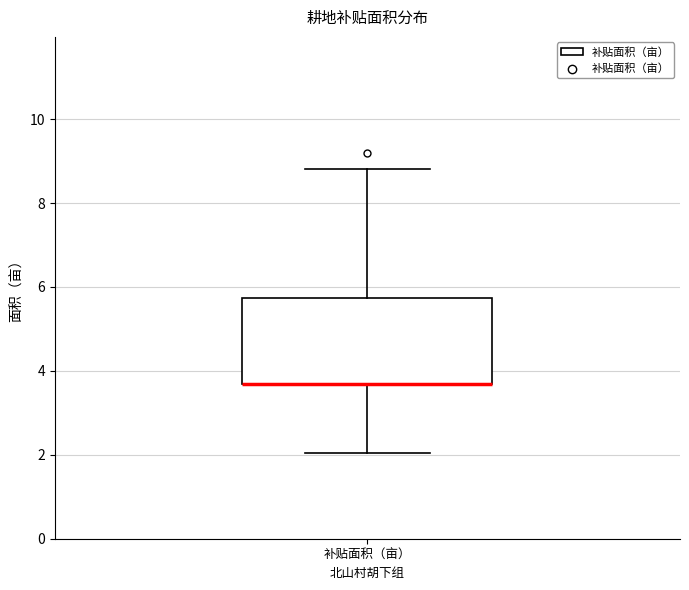

Transcribe this box plot: give where the median line is, the range the box spans, and where the two whiskers end, as read against the y-axis. The values are not printed on the chart, so give them approximately, as read against the axis.

median 3.6 (drawn on the box's lower edge), box 3.6 to 5.8, whiskers 2.0 to 8.8